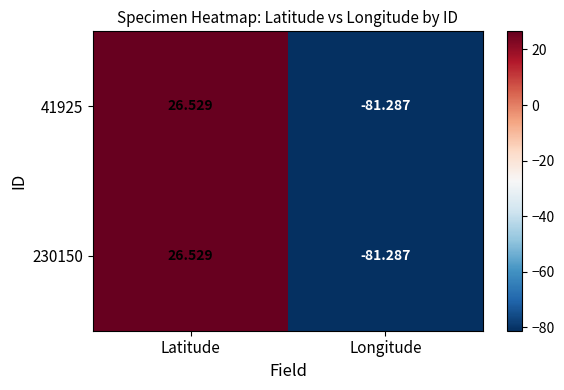

Is the value of 230150 at Longitude greater than the value of 41925 at Latitude?

No